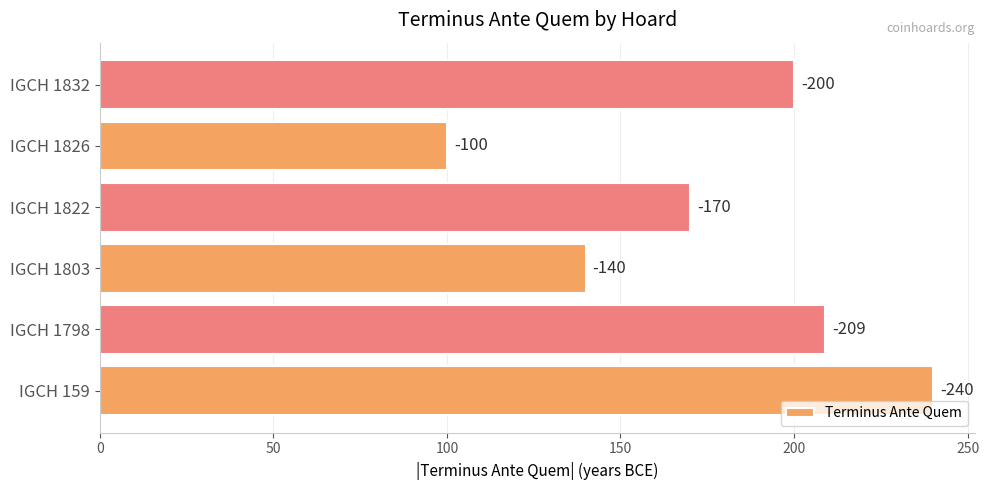

Are the bars grouped side by side (vs. stacked)?

No